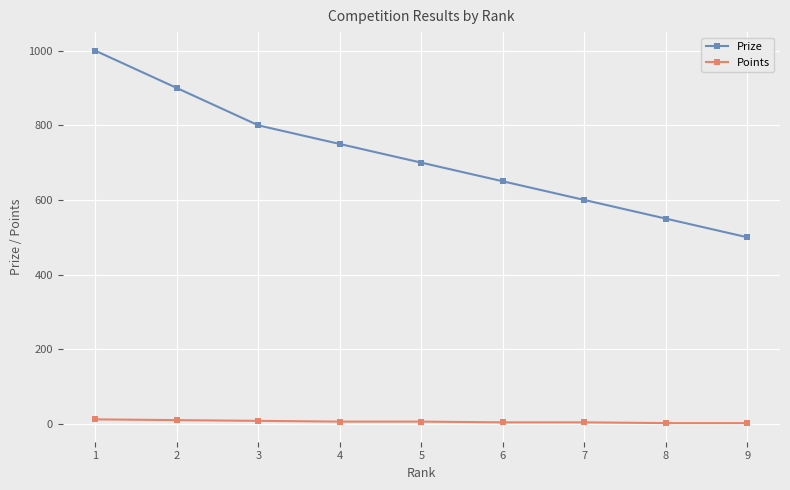

At which category is the sum across all series the highest?

1